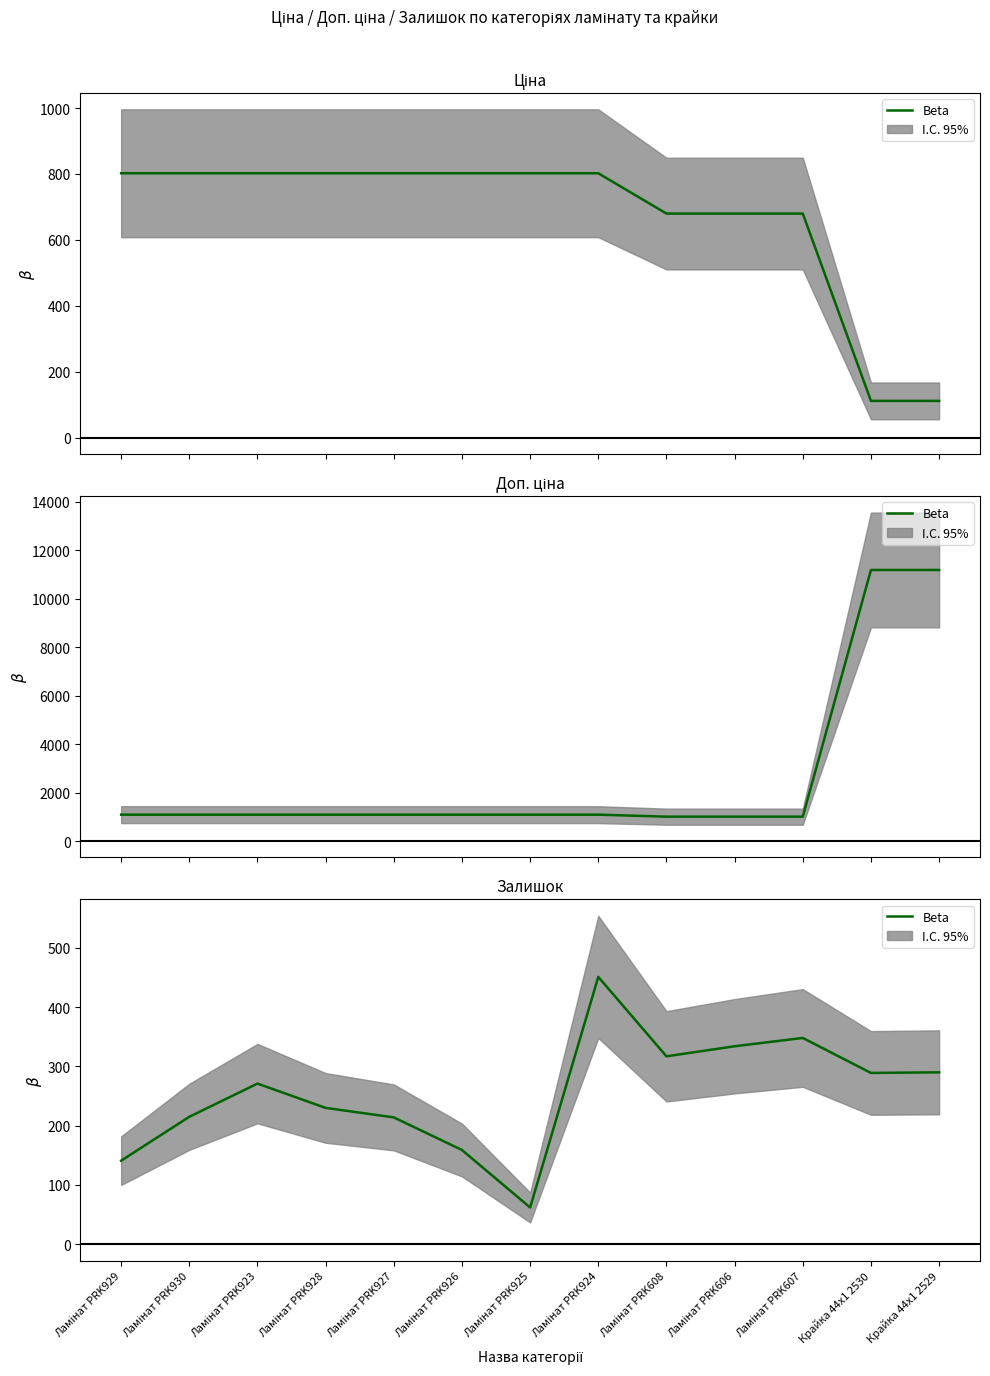

Count the number of data series in this chart.

1